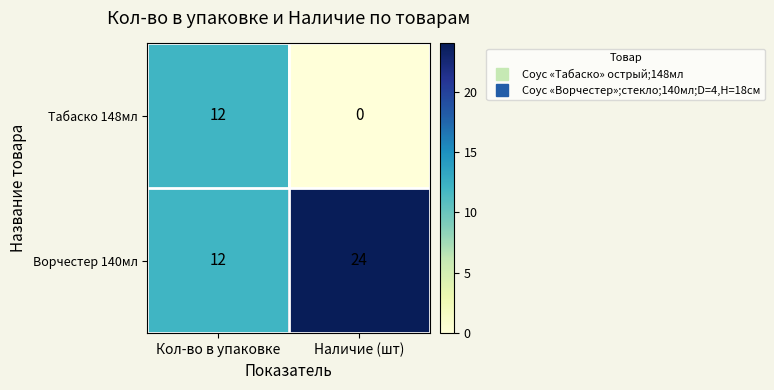

Which label corresponds to the smallest value in the chart?

Наличие (шт)